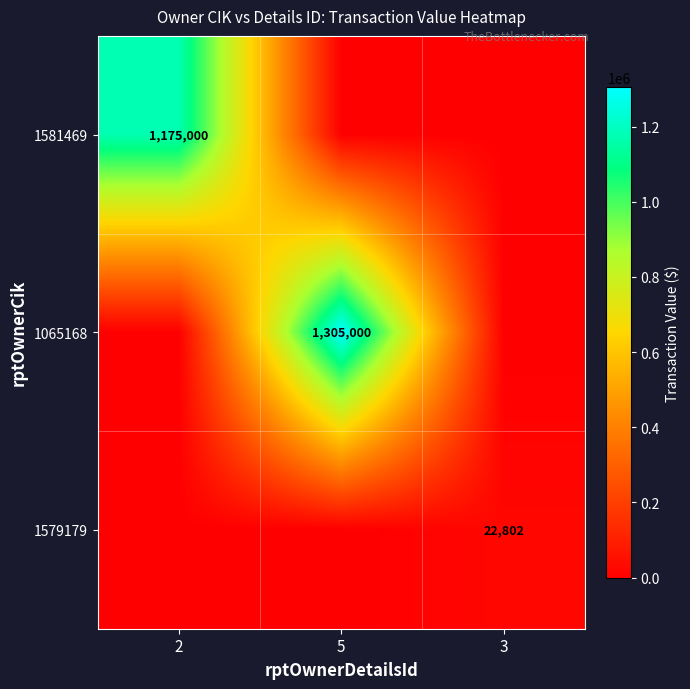

Is it true that 1579179 equals 22802 at 3?

True